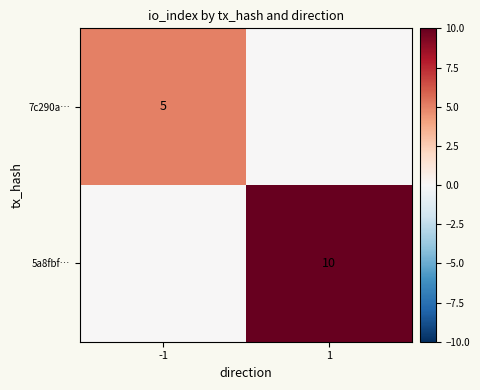

True or false: 5a8fbf… has a value of 10 at 1.

True